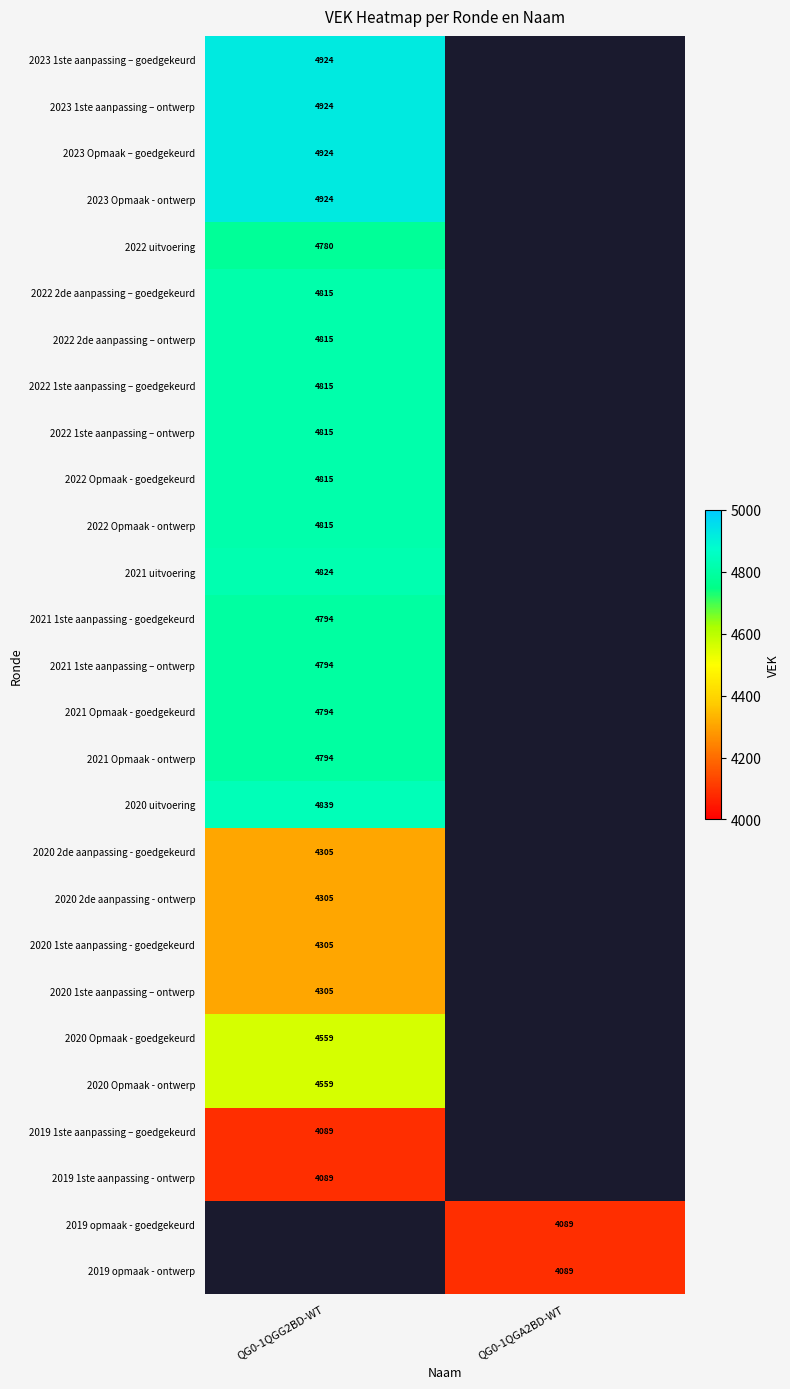

The 2023 1ste aanpassing – goedgekeurd series shows 4924 at QG0-1QGG2BD-WT. True or false?

True